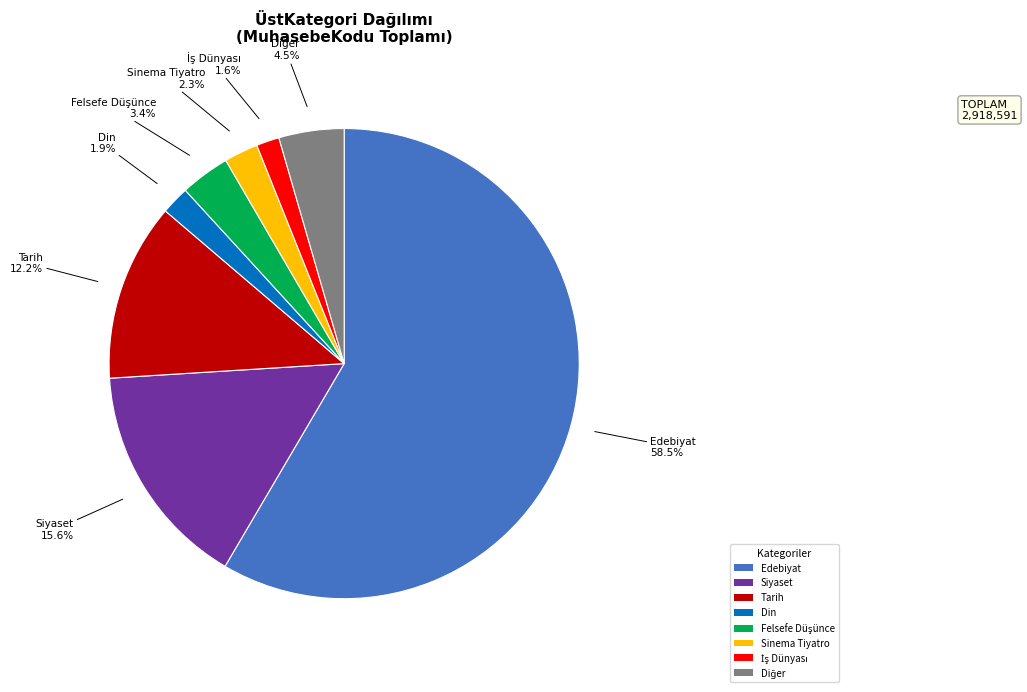

Does Edebiyat account for over 50% of the chart?

Yes